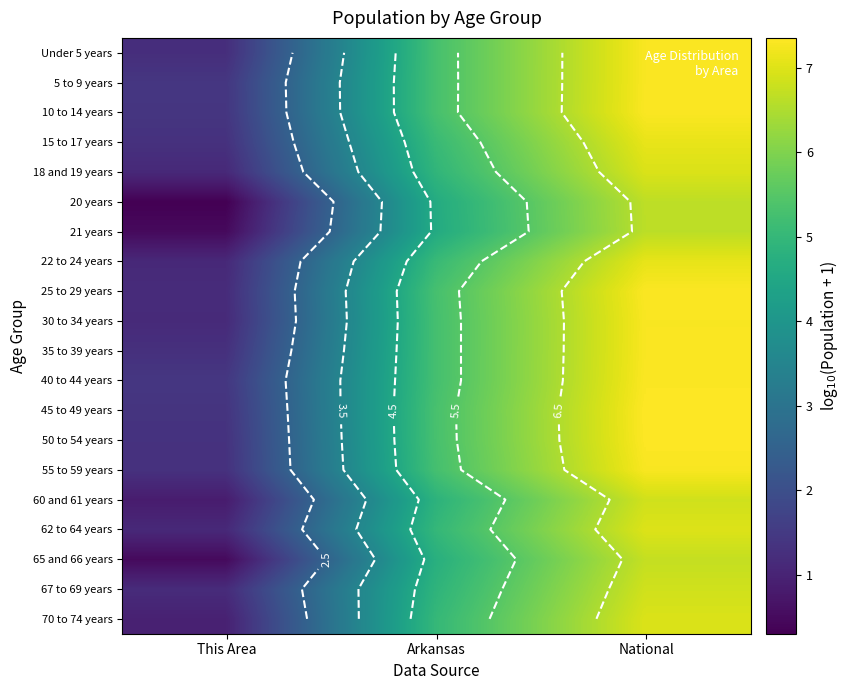

List the series in order of their peak value, lowest first.

21 years, 20 years, 65 and 66 years, 60 and 61 years, 67 to 69 years, 18 and 19 years, 70 to 74 years, 62 to 64 years, 22 to 24 years, 15 to 17 years, 55 to 59 years, 30 to 34 years, 35 to 39 years, Under 5 years, 5 to 9 years, 10 to 14 years, 40 to 44 years, 25 to 29 years, 50 to 54 years, 45 to 49 years